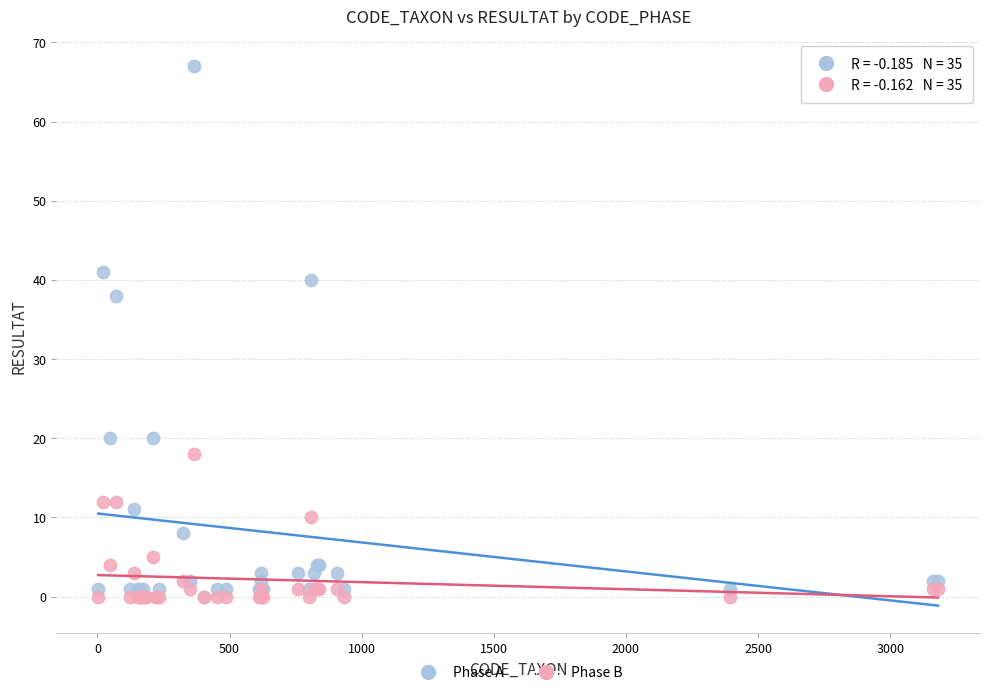

In the Phase A series, what Y value is closest to 33?

38